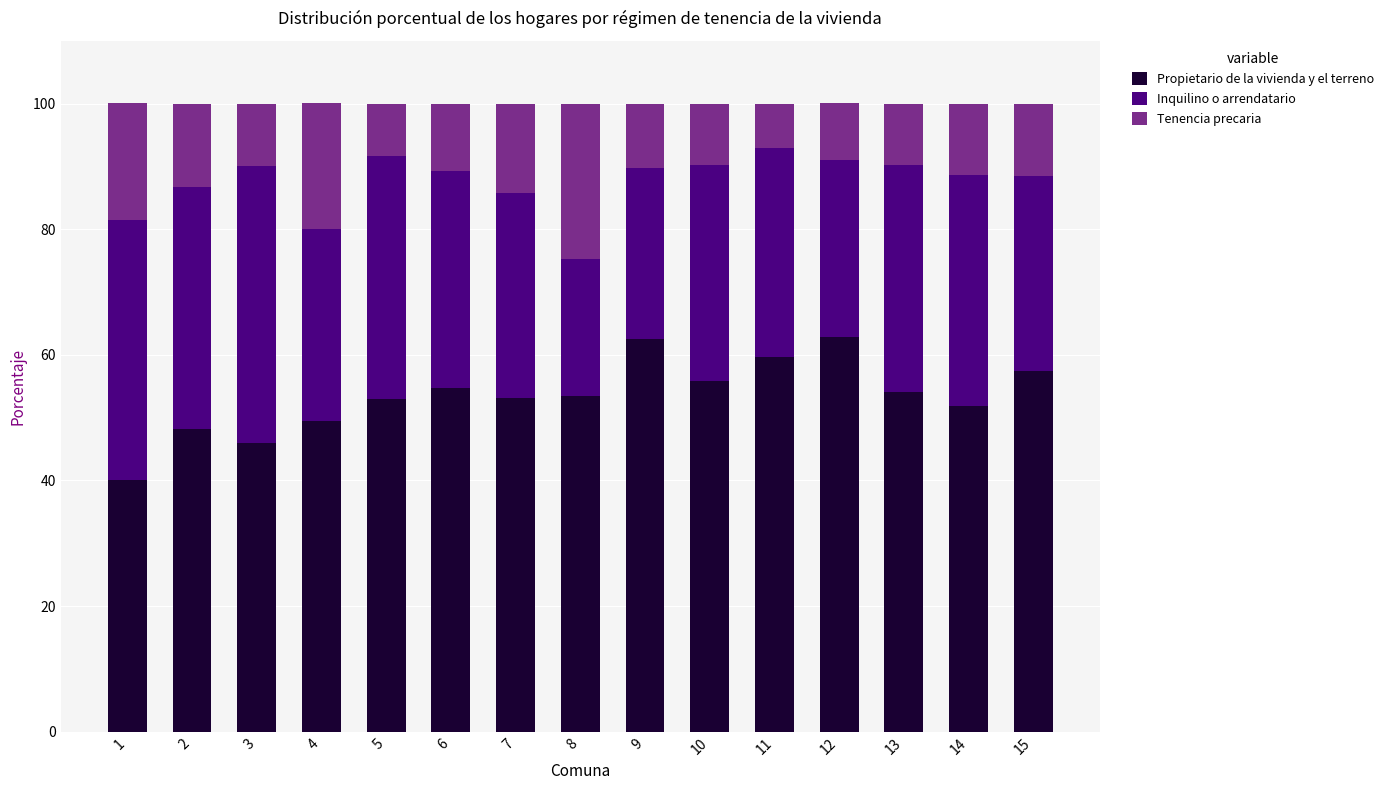

What is the maximum value for Propietario de la vivienda y el terreno?

62.9